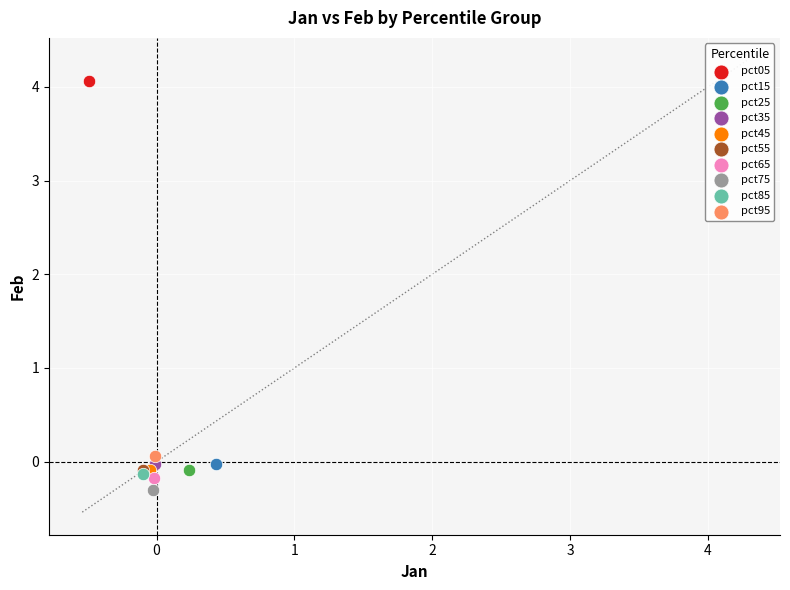

What are all the series names shown in the legend?

pct05, pct15, pct25, pct35, pct45, pct55, pct65, pct75, pct85, pct95